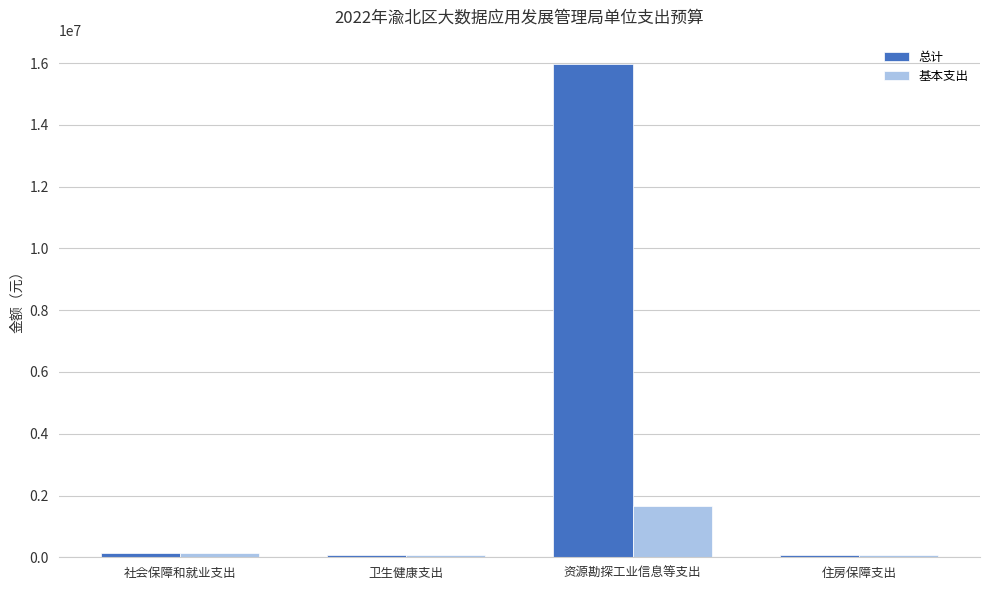

Which category has the highest value in the 基本支出 series?

资源勘探工业信息等支出